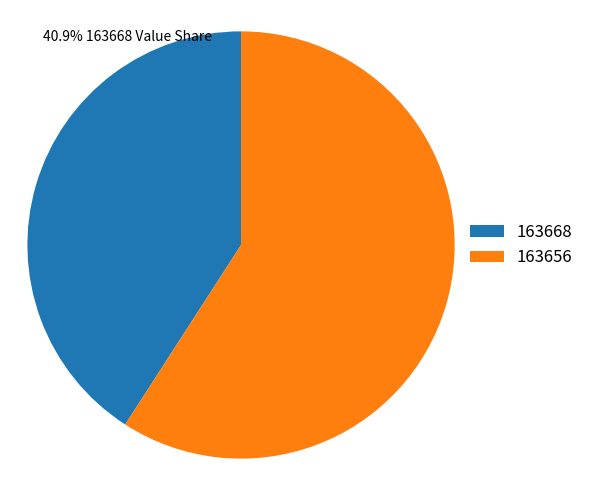

Do 163656 and 163668 together represent more than half of the pie?

Yes